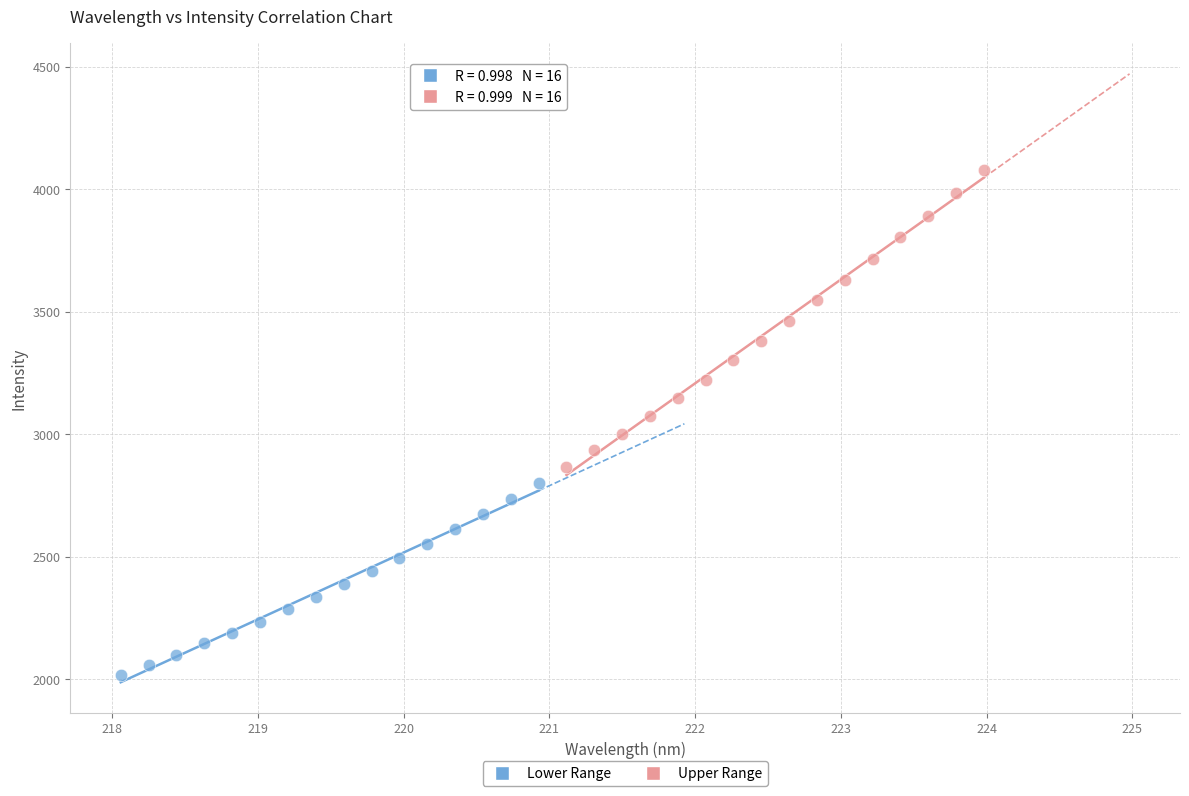

Which series has the largest Y range (max minus min)?

Upper Range